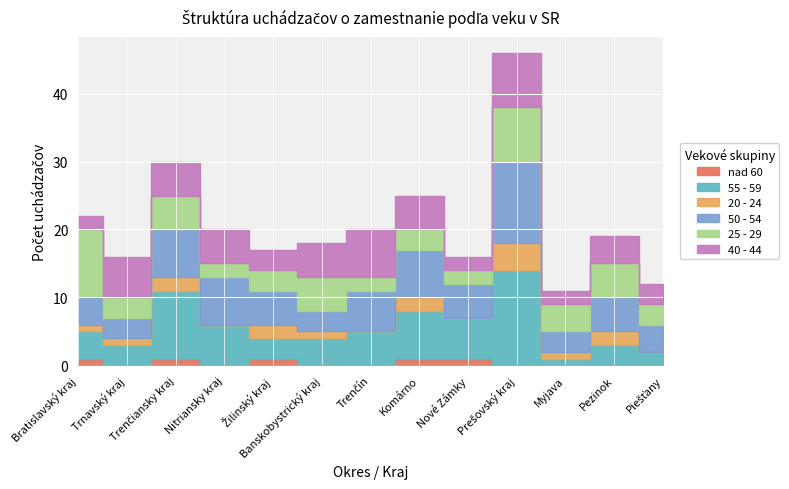

Where is nad 60 nearest to the value 0?

Trnavský kraj